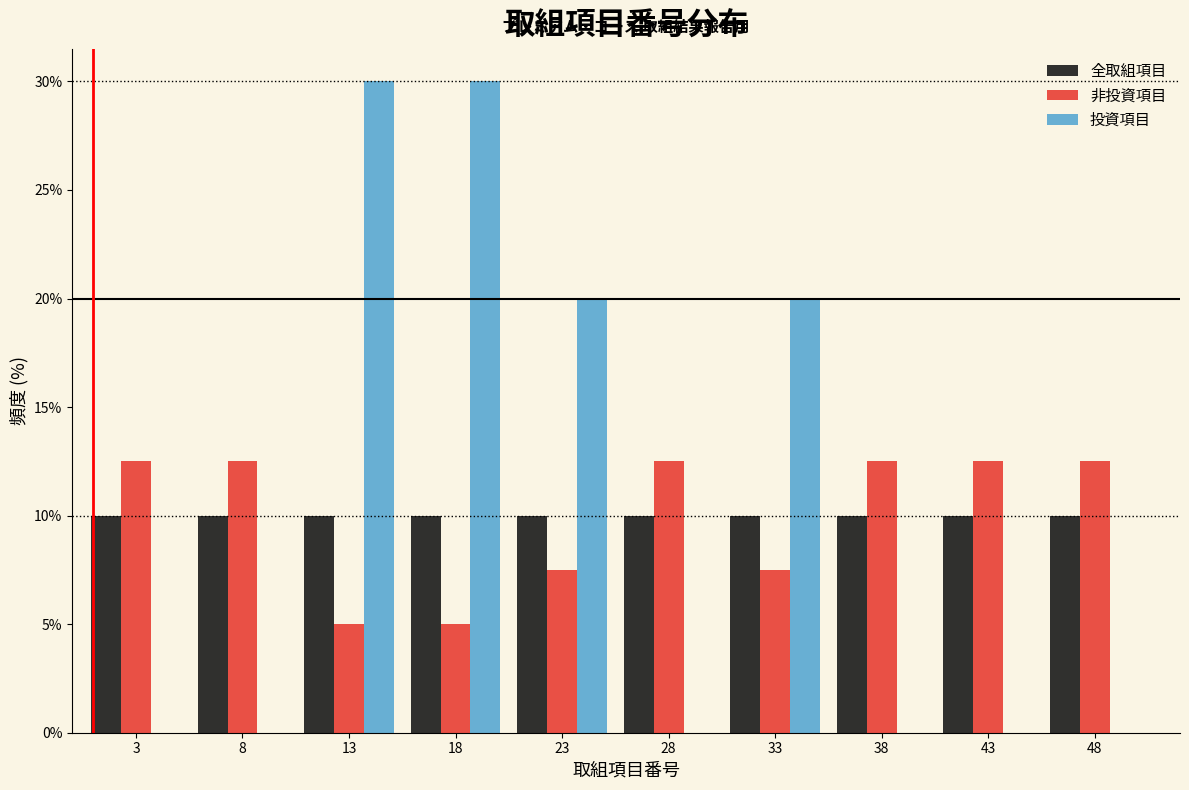

Reading left to right, list every range on the x-axis with the height of the bar of each series over it. The values are not printed on the chart, so give them approximately, as read against the axis.

0.5 to 5.5: 全取組項目=10.0	非投資項目=12.5	投資項目=0
5.5 to 10.5: 全取組項目=10.0	非投資項目=12.5	投資項目=0
10.5 to 15.5: 全取組項目=10.0	非投資項目=5.0	投資項目=30.0
15.5 to 20.5: 全取組項目=10.0	非投資項目=5.0	投資項目=30.0
20.5 to 25.5: 全取組項目=10.0	非投資項目=7.5	投資項目=20.0
25.5 to 30.5: 全取組項目=10.0	非投資項目=12.5	投資項目=0
30.5 to 35.5: 全取組項目=10.0	非投資項目=7.5	投資項目=20.0
35.5 to 40.5: 全取組項目=10.0	非投資項目=12.5	投資項目=0
40.5 to 45.5: 全取組項目=10.0	非投資項目=12.5	投資項目=0
45.5 to 50.5: 全取組項目=10.0	非投資項目=12.5	投資項目=0